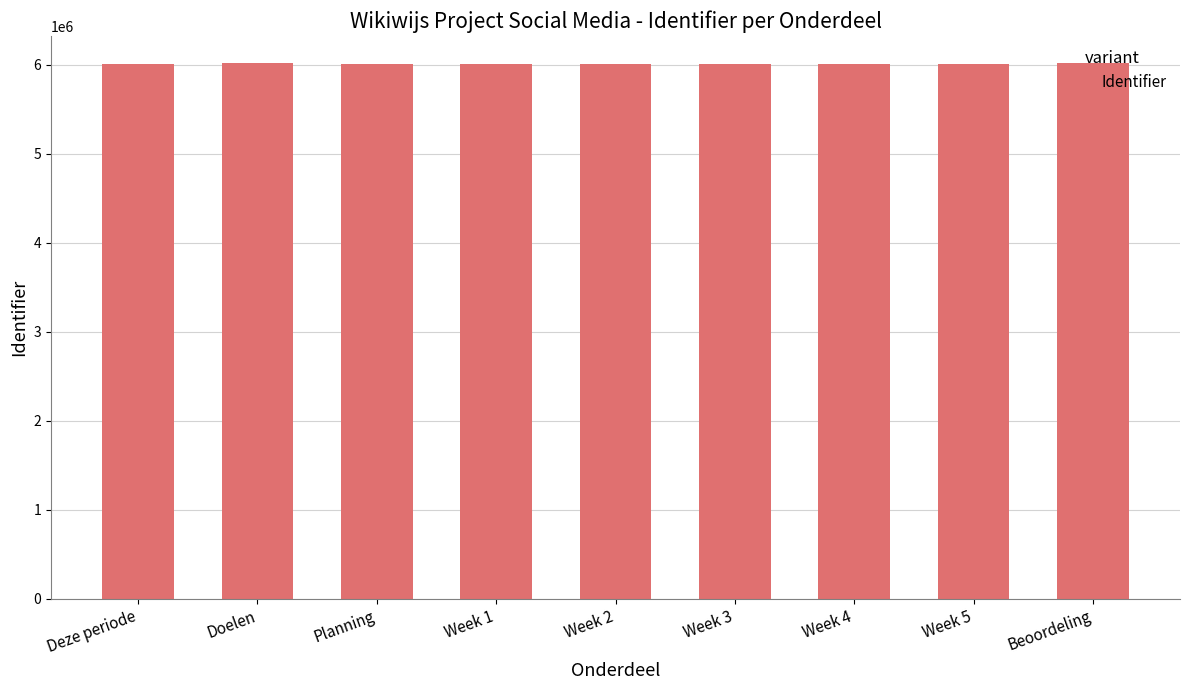

What is the value of the 4th bar from the left?

6010279